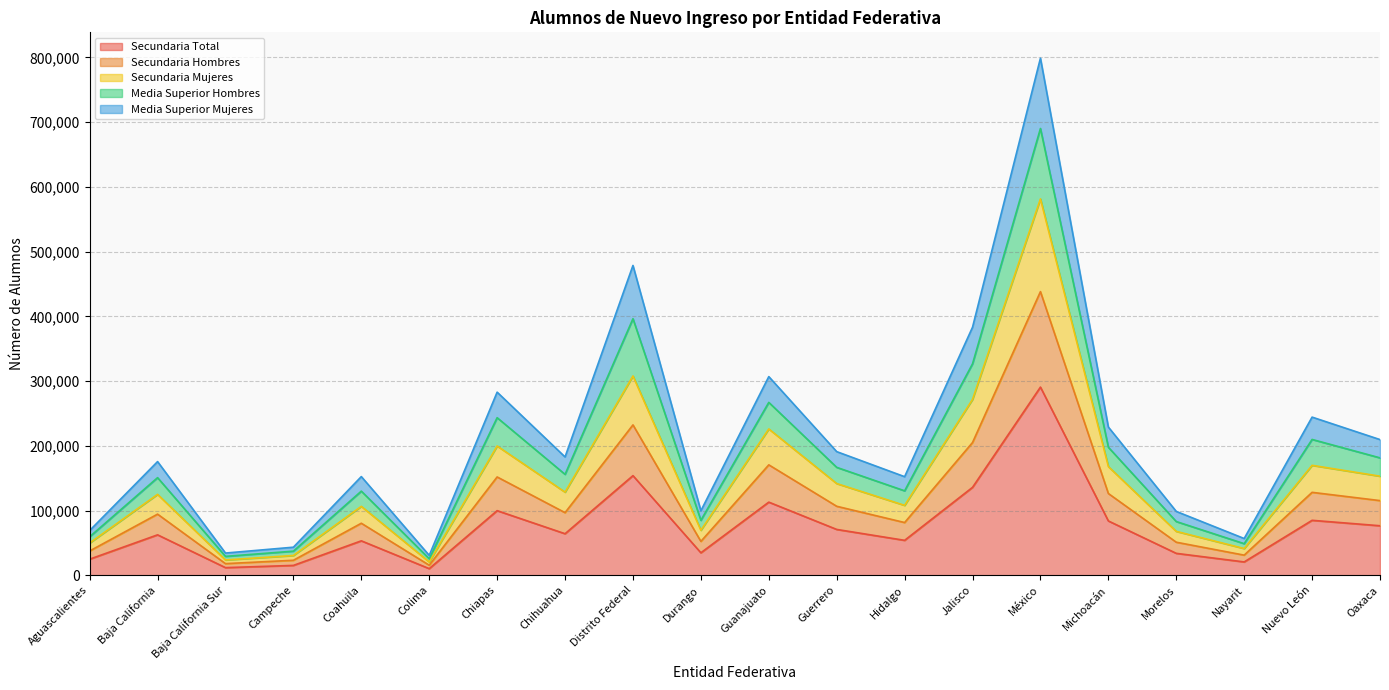

Is the value of Media Superior Mujeres at Coahuila greater than the value of Secundaria Mujeres at Nuevo León?

No